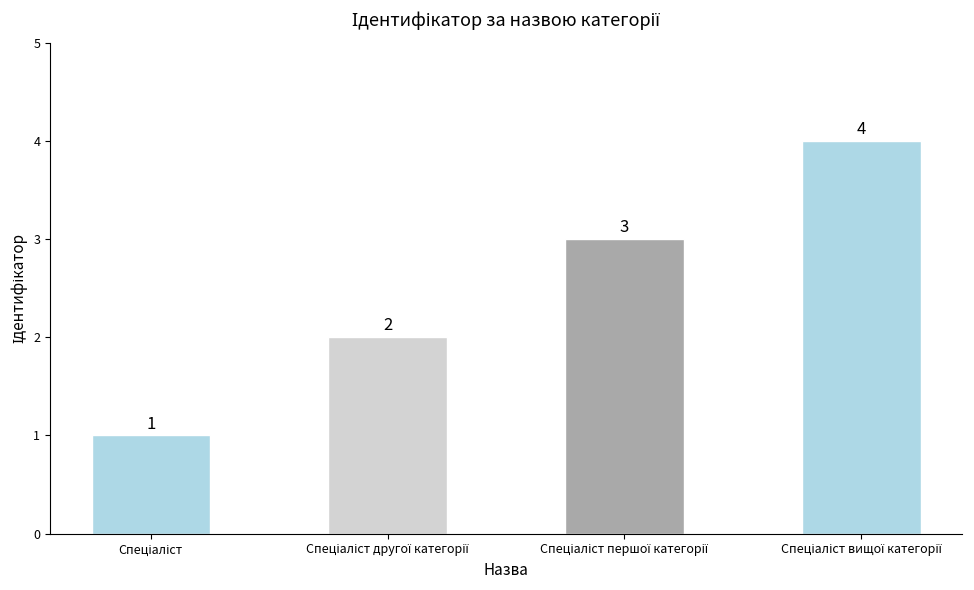

What is the maximum value shown in the chart?

4